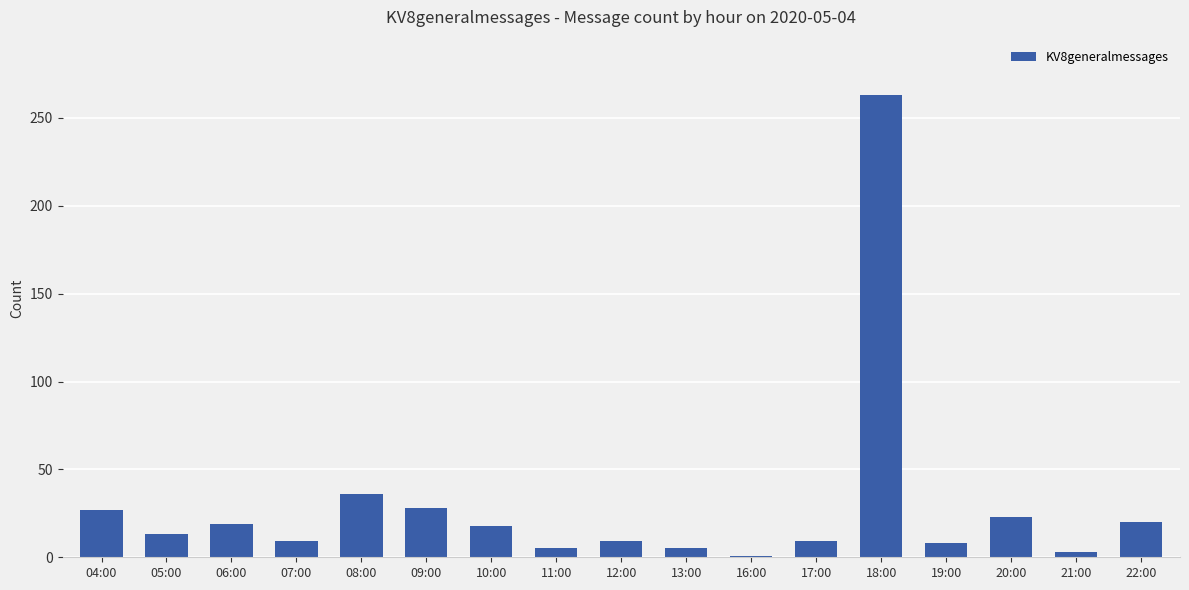

How many series are shown in this chart?

1